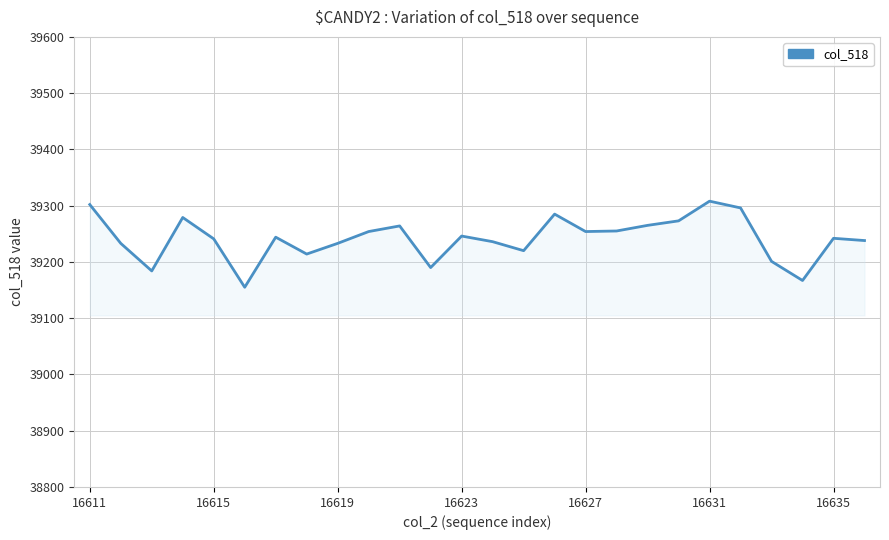

What is the difference between the maximum and minimum values?

153